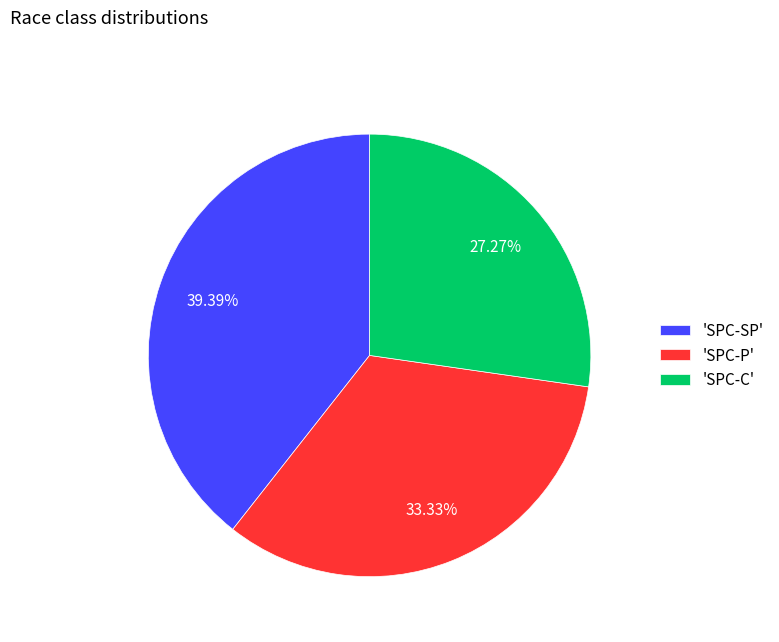

To the nearest percent, what is the average slice percentage?

33%